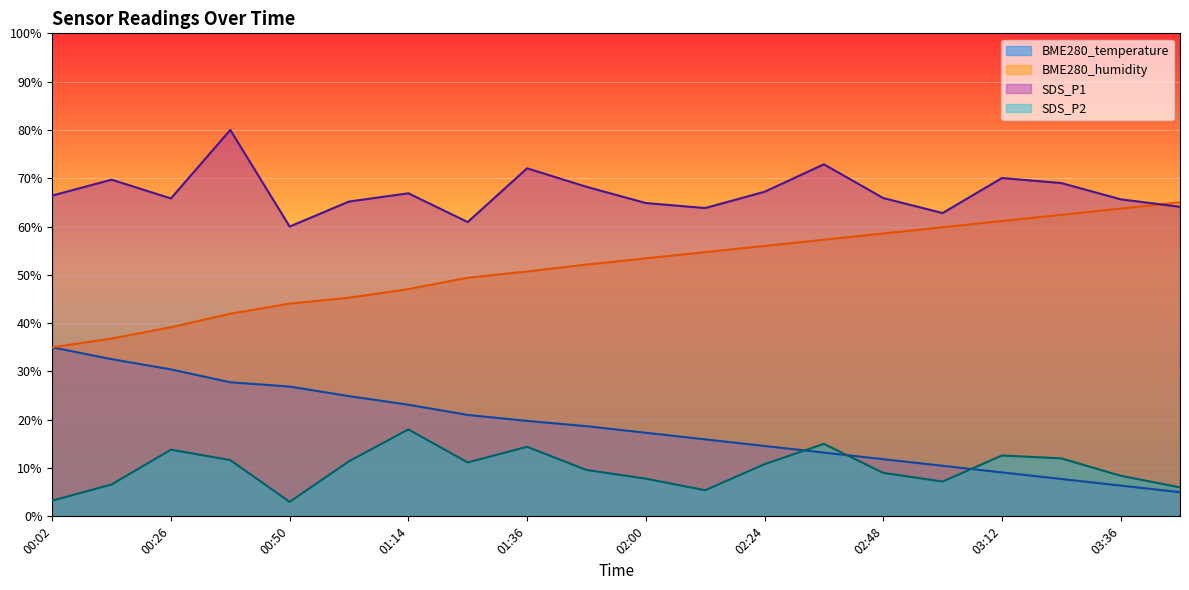

True or false: SDS_P1 and BME280_humidity intersect in this chart.

True